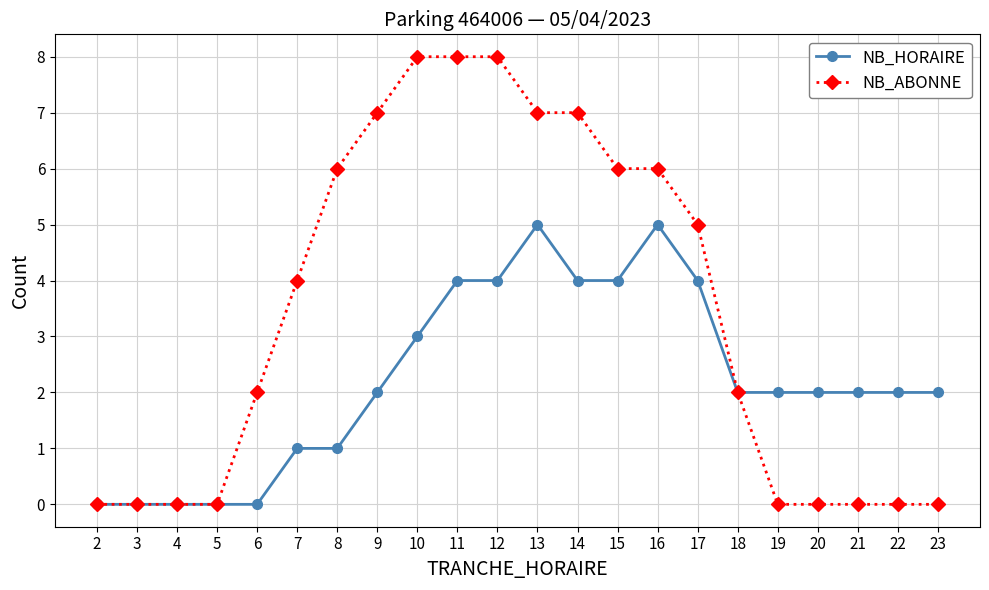

Rank the series by their maximum value, from lowest to highest.

NB_HORAIRE, NB_ABONNE